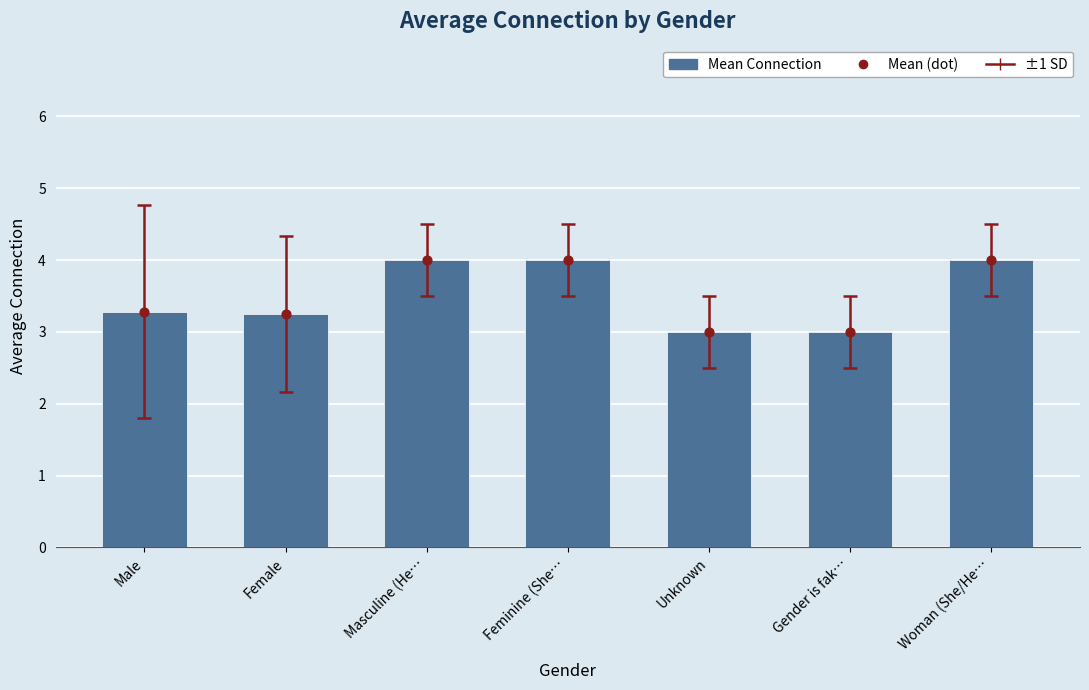

Which series contains the lowest Y value?

Mean Connection